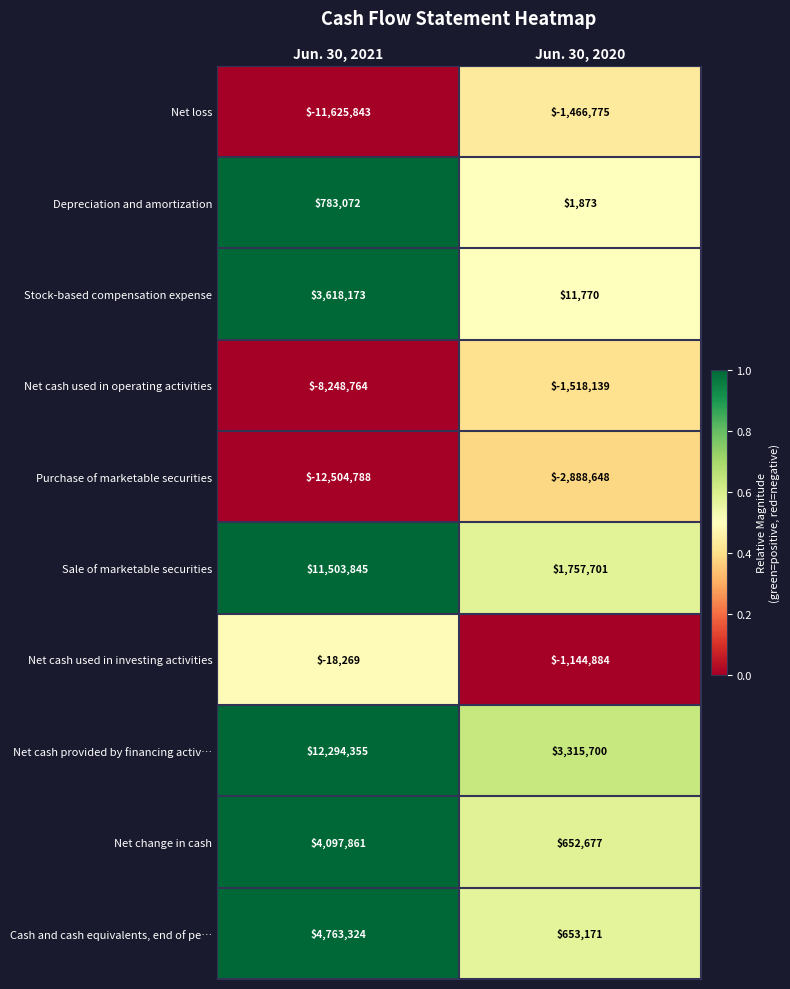

How many distinct data groups are displayed?

10